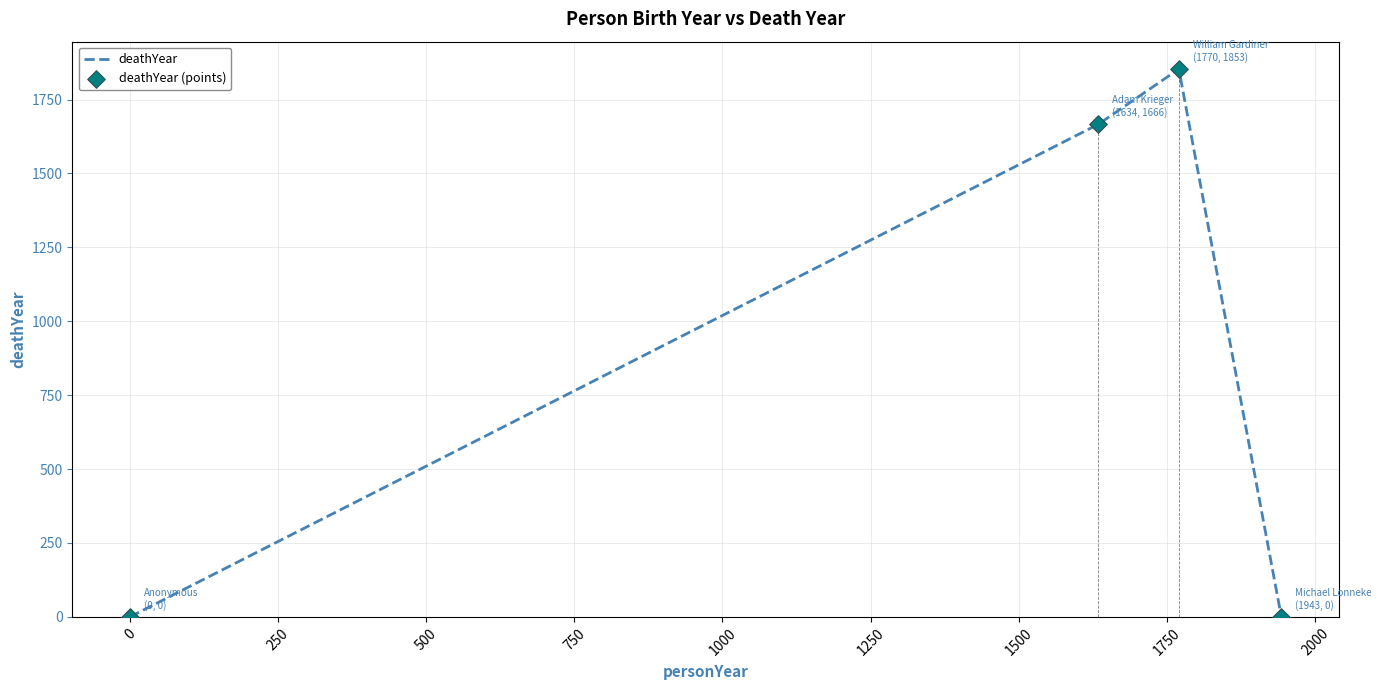

Which series has the largest Y range (max minus min)?

deathYear